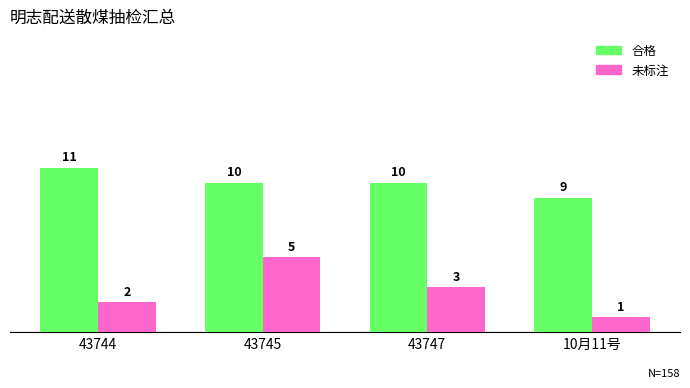

Where is 未标注 nearest to the value 3?

43747